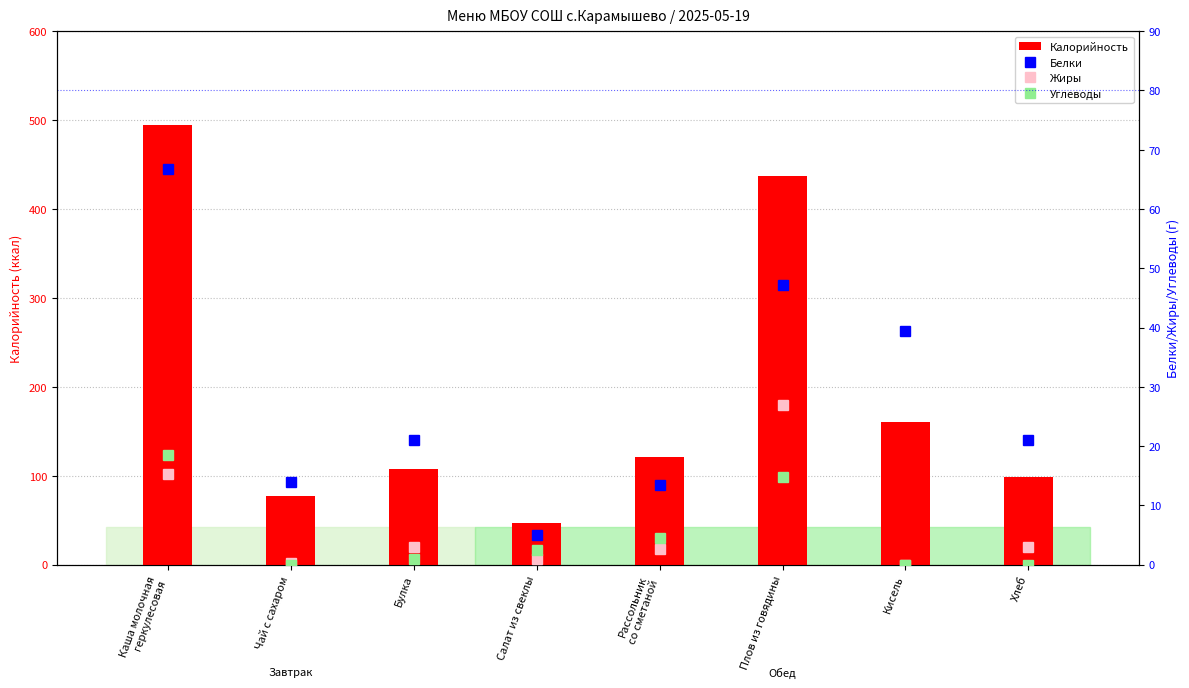

What position from the right is Хлеб?

1